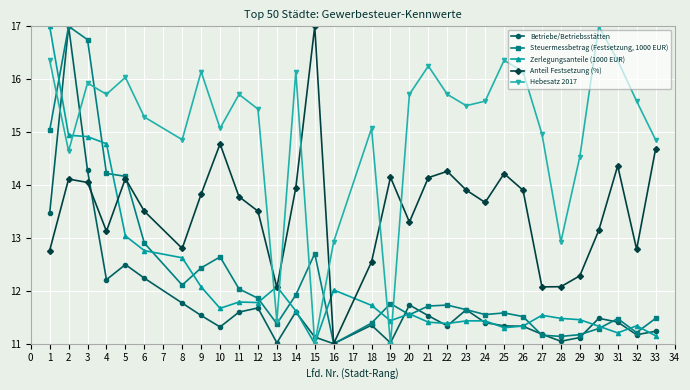

Is this an area chart (filled region under the line)?

No